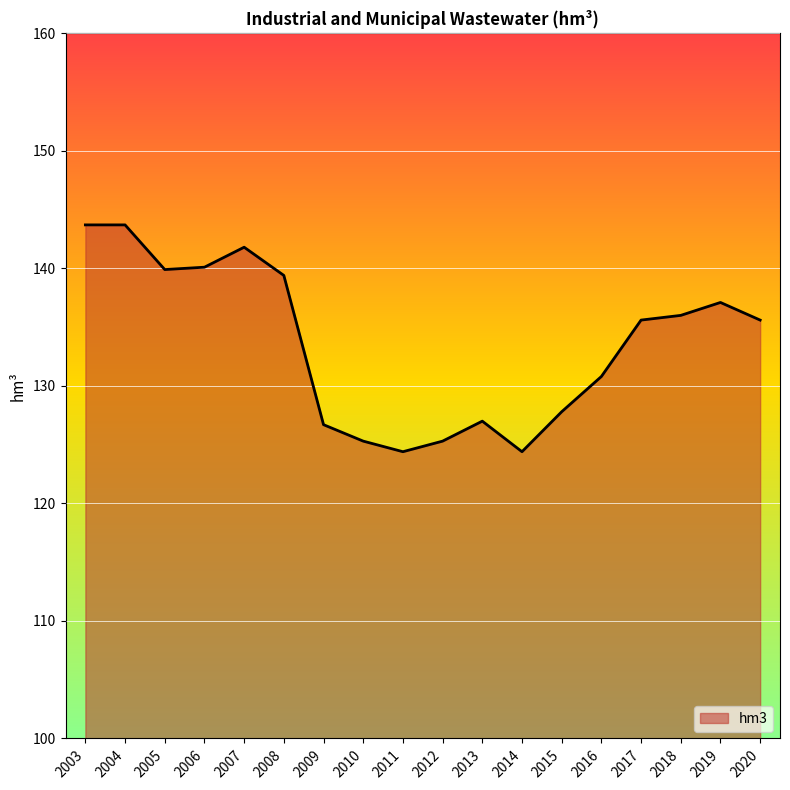

How many lines are shown in the chart?

1